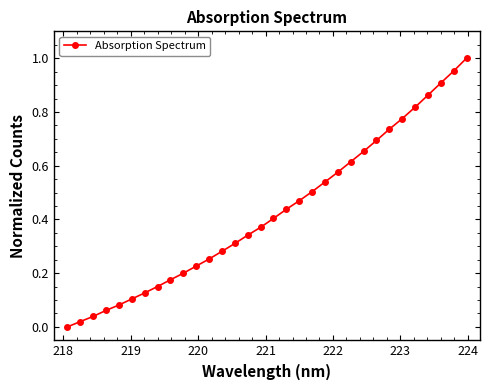

What is the sum of all values?

13.7